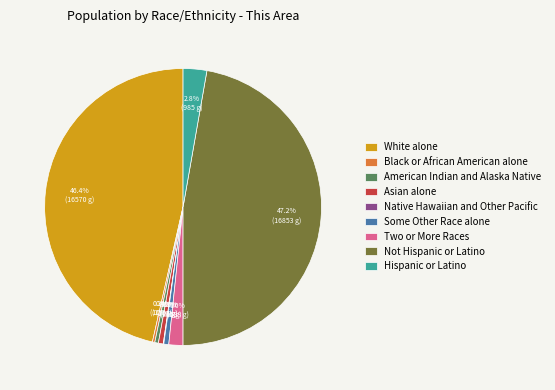

Combined, do Two or More Races and White alone account for over 50%?

No